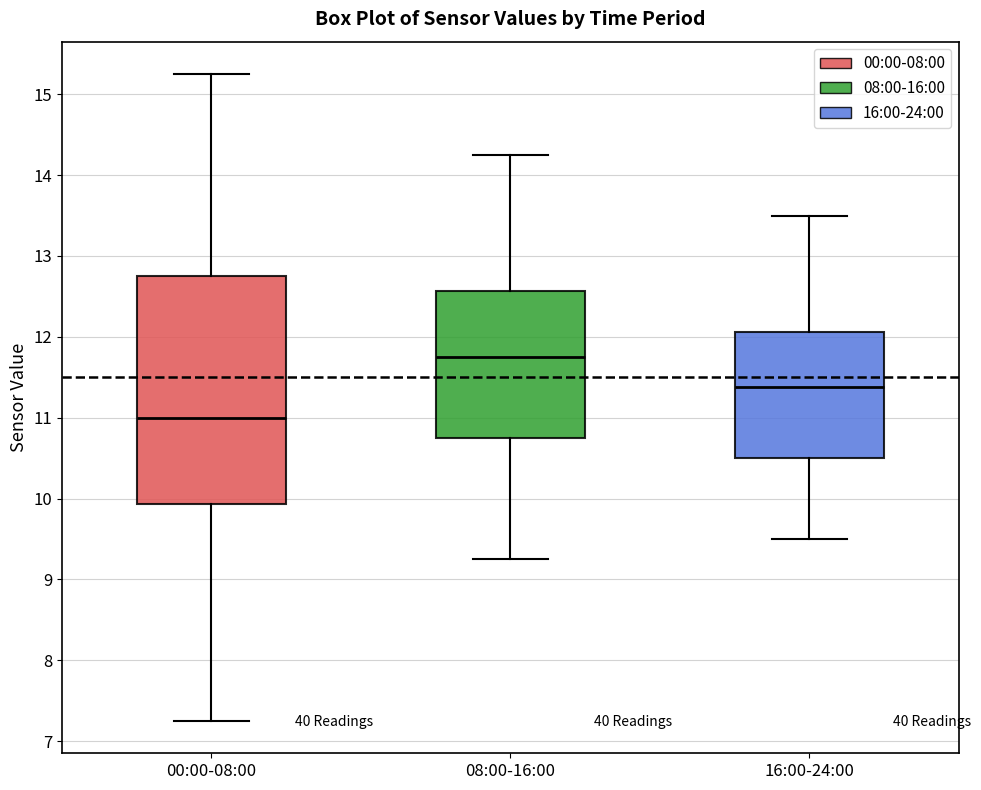

Which box is the tallest, from its lower edge to its upper edge?

00:00-08:00